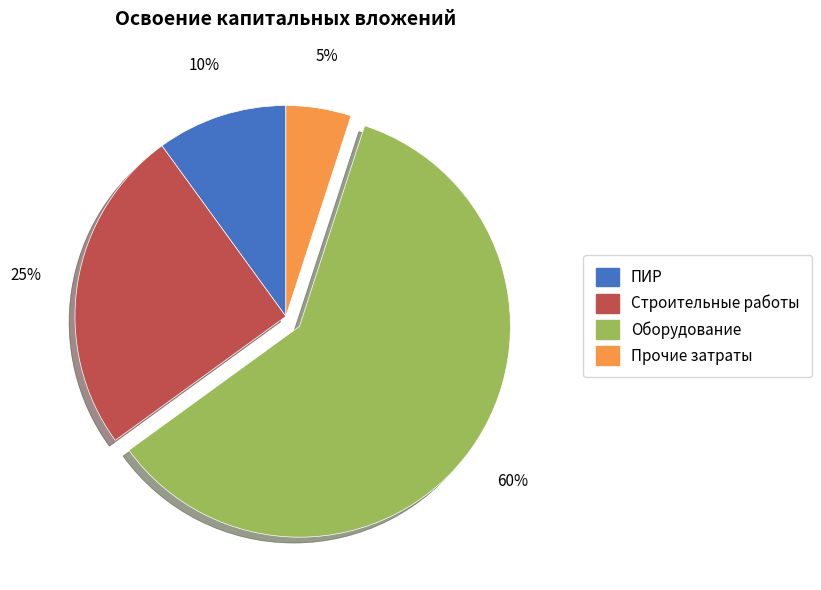

To the nearest percent, what is the difference between the largest and smallest slice percentages?

55%